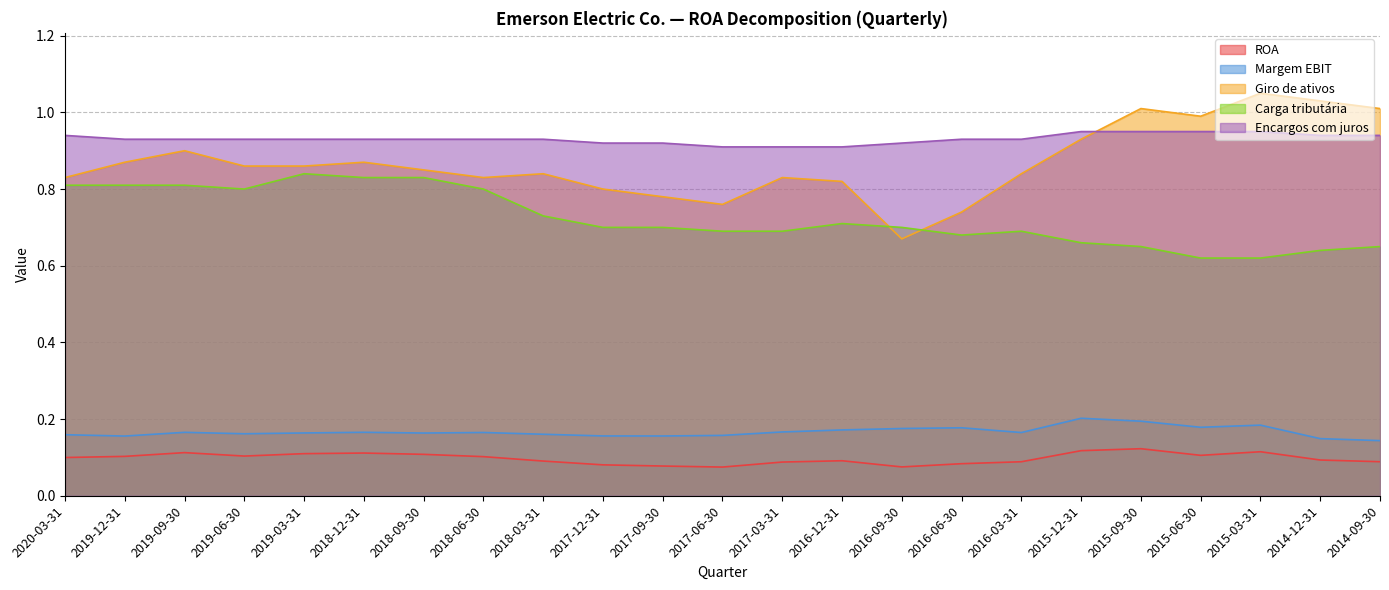

What is the difference between the maximum and second lowest values in the Margem EBIT series?

0.1